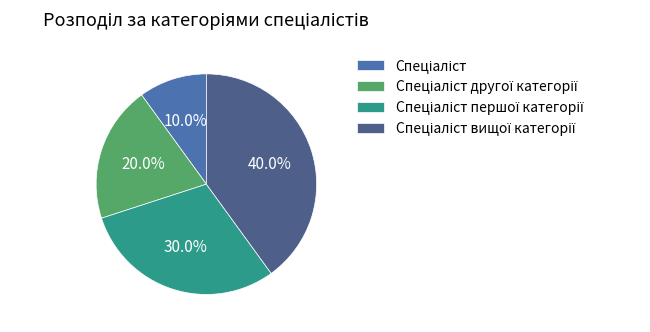

Is there a majority slice in this chart?

No